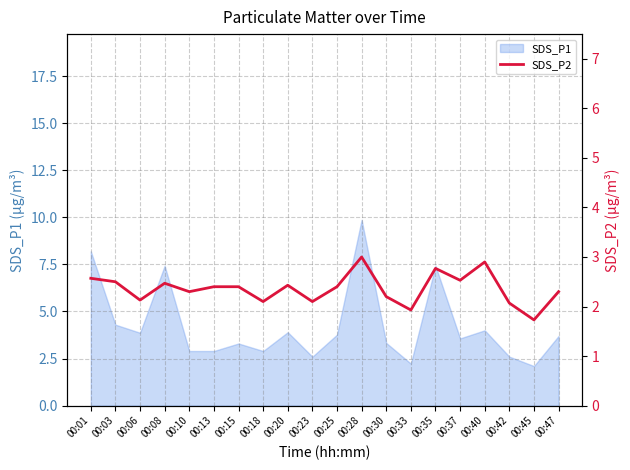

How many lines are shown in the chart?

1